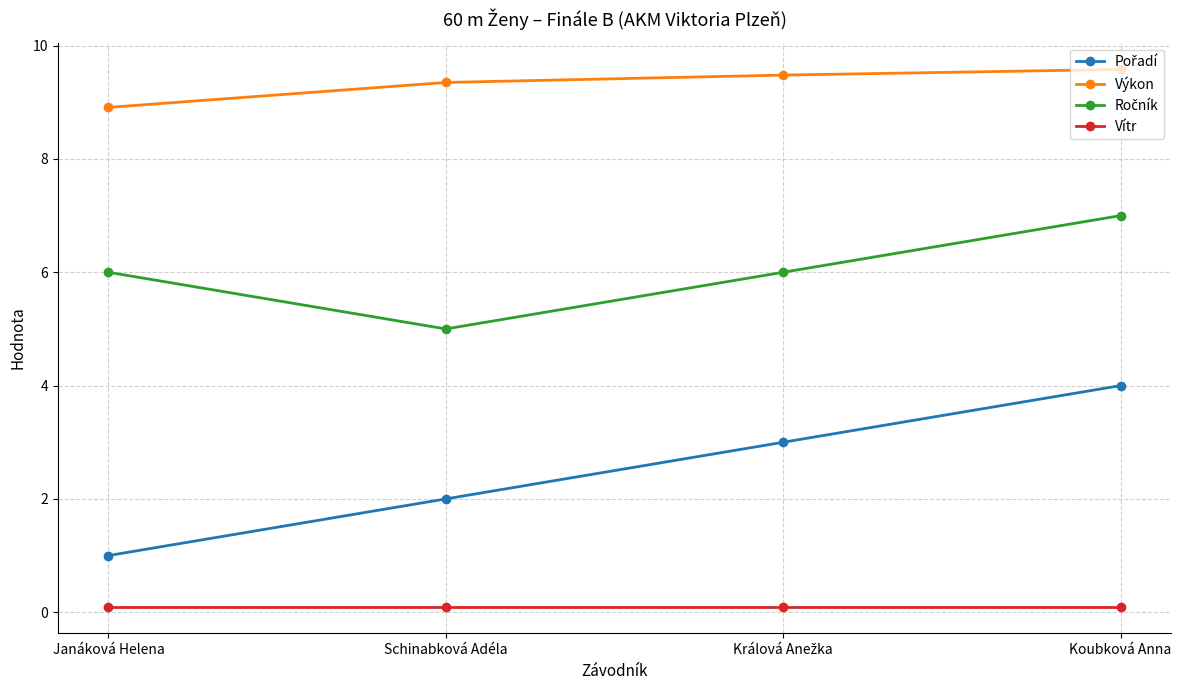

True or false: Výkon and Vítr cross at least once.

False